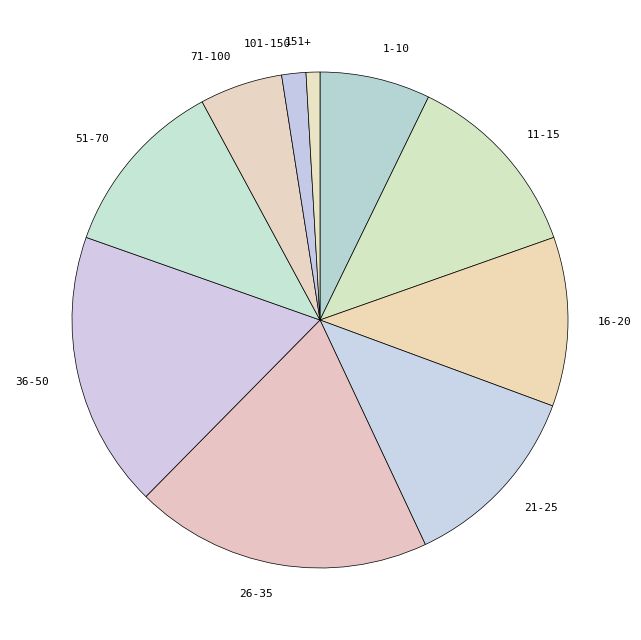

Do 101-150 and 16-20 together represent more than half of the pie?

No